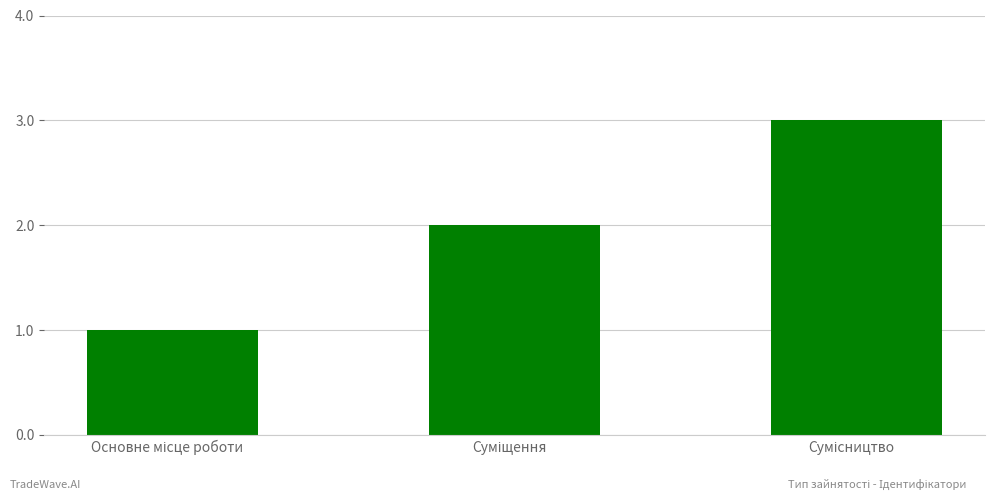

What is the value of the 1st bar from the left?

1